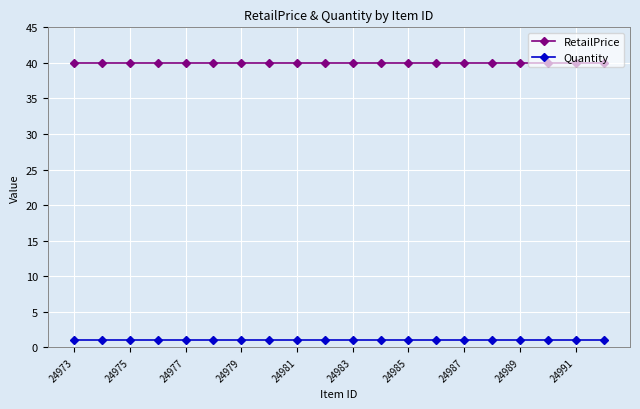

True or false: Quantity and RetailPrice cross at least once.

False